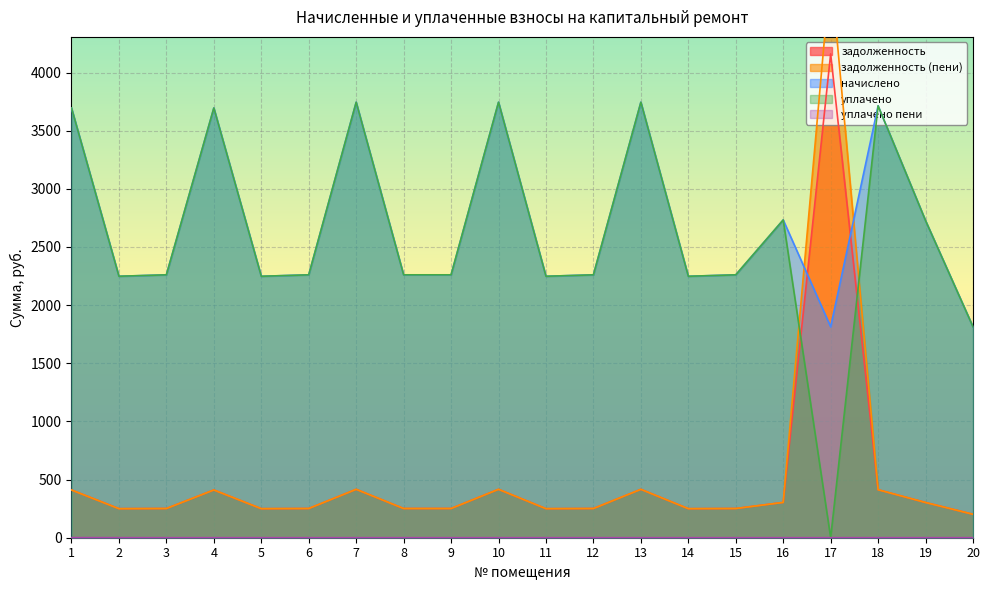

Which series has the largest range (max minus min)?

задолженность (пени)